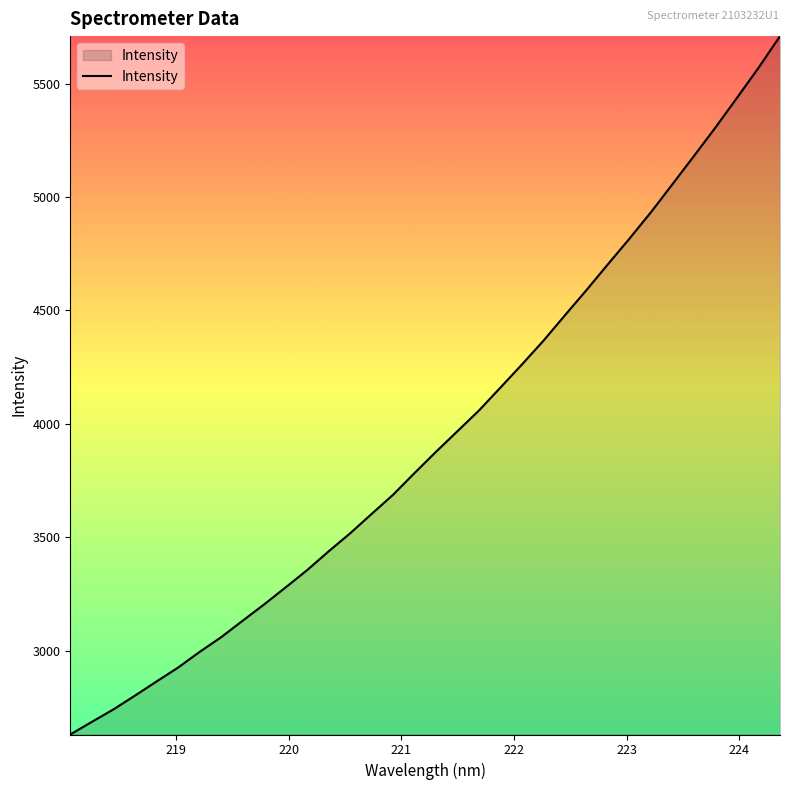

What is the greatest value displayed?

5709.1